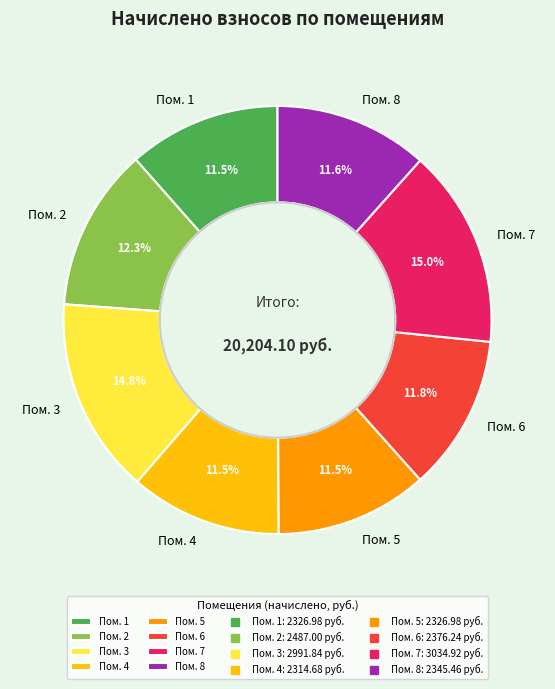

How many slices are in this pie chart?

8